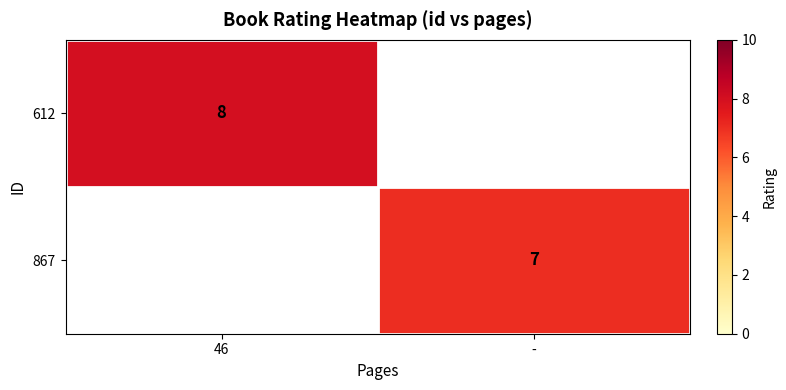

The 612 series shows 2 at 46. True or false?

False